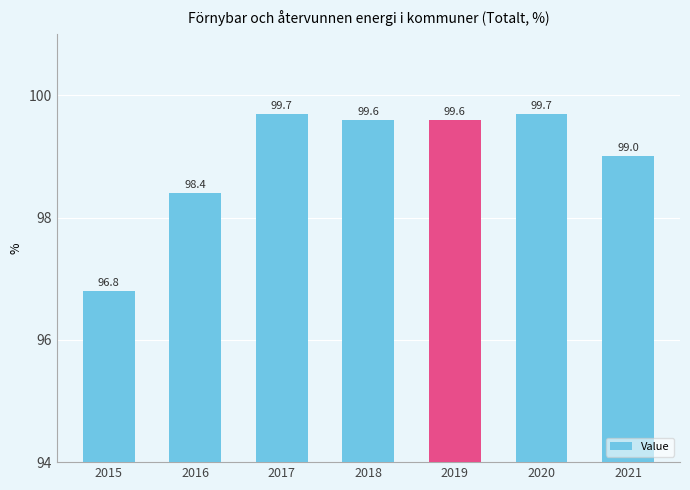

Which label corresponds to the smallest value in the chart?

2015